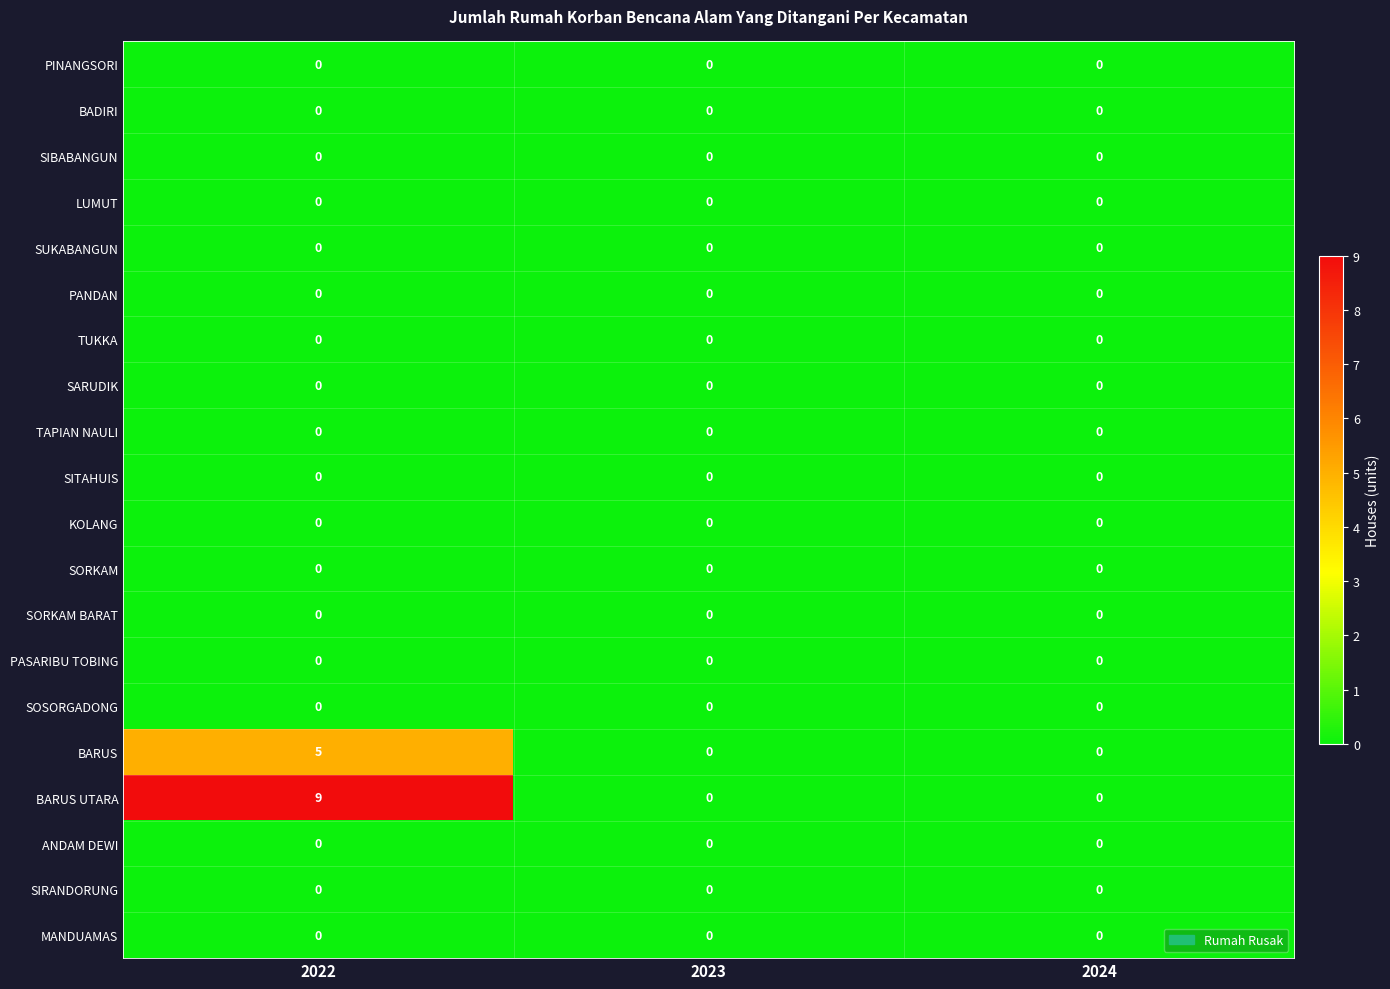

At which category is the sum across all series the highest?

2022